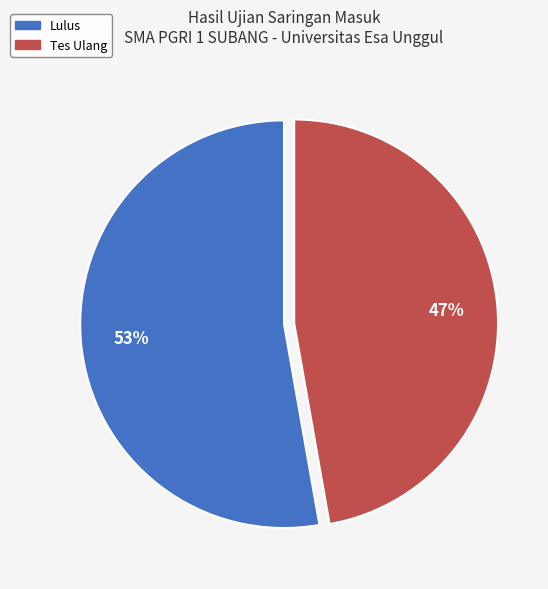

To the nearest percent, what is the average slice percentage?

50%